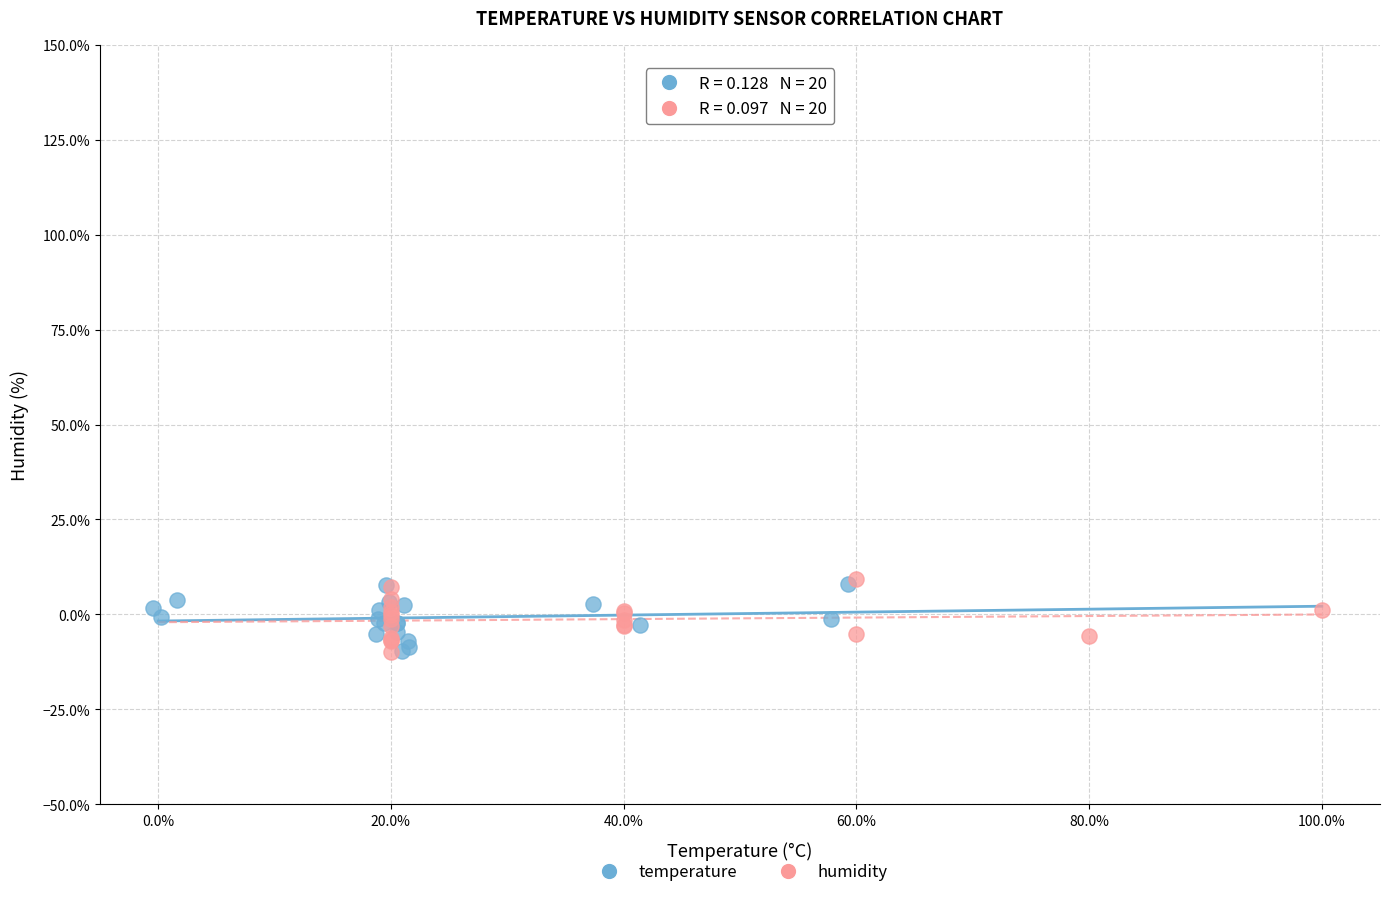

What are all the series names shown in the legend?

temperature, humidity